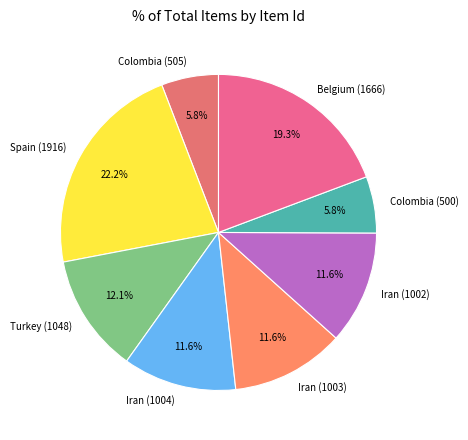

Between Belgium (1666) and Iran (1003), which is larger?

Belgium (1666)